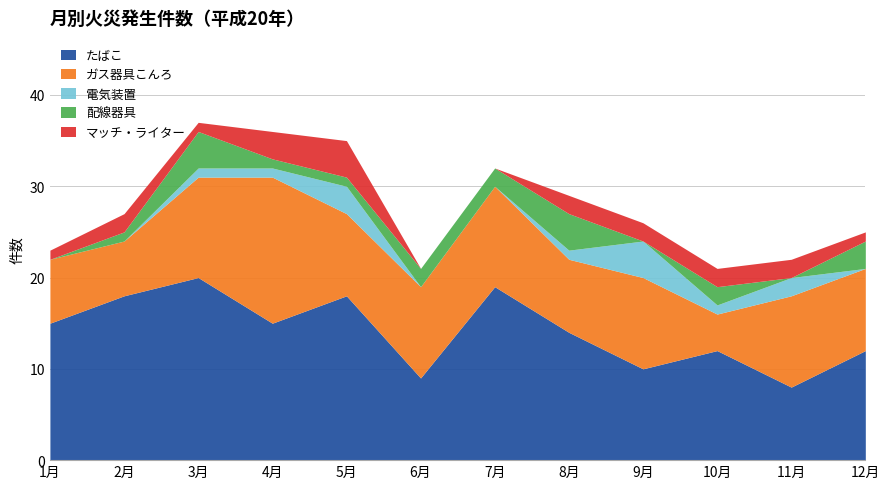

List the labels in order of 配線器具 value, largest first.

3月, 8月, 12月, 6月, 7月, 10月, 2月, 4月, 5月, 1月, 9月, 11月